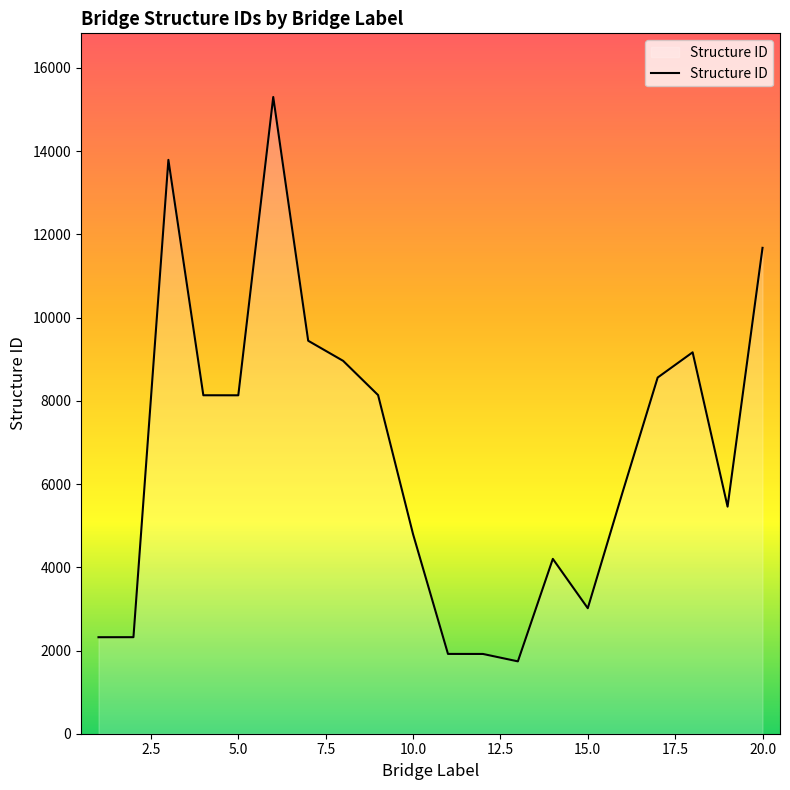

How many distinct data groups are displayed?

1